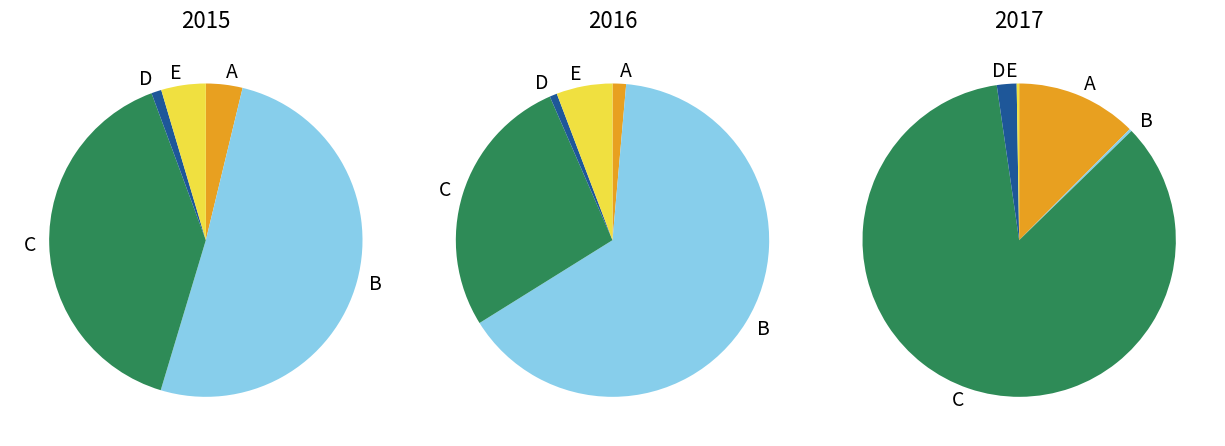

The 7 slice represents 8% of the pie. True or false?

False